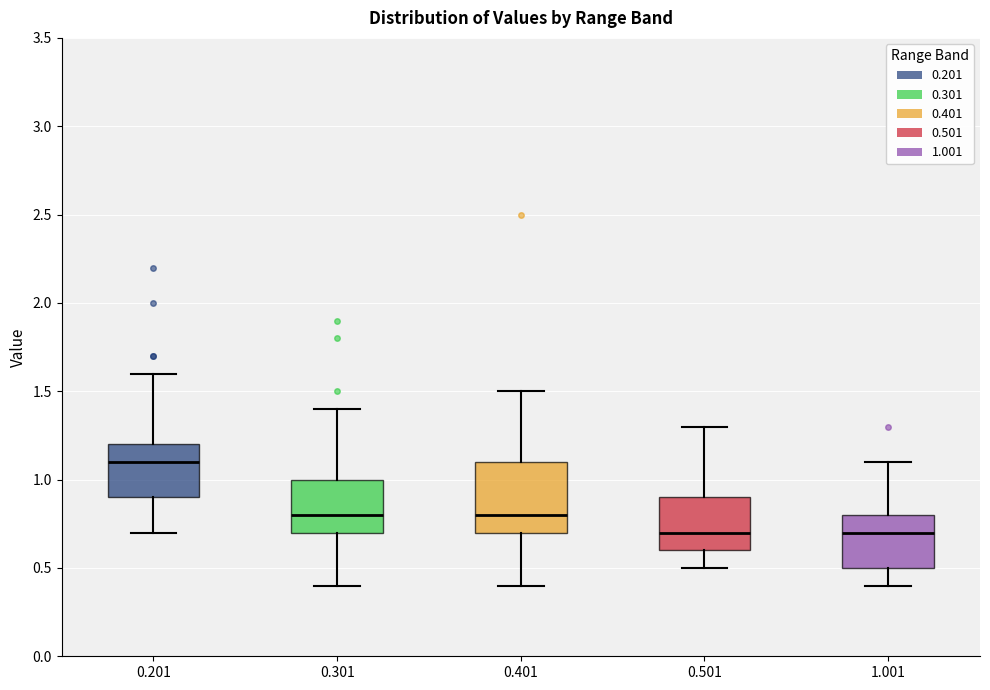

Reading left to right, read every box against the y-axis: the position of its median line, the range the box covers, and the ends of its whiskers. The values are not printed on the chart, so give them approximately, as read against the axis.

0.201: median 1.1, box 0.9 to 1.2, whiskers 0.7 to 1.6
0.301: median 0.8, box 0.7 to 1.0, whiskers 0.4 to 1.4
0.401: median 0.8, box 0.7 to 1.1, whiskers 0.4 to 1.5
0.501: median 0.7, box 0.6 to 0.9, whiskers 0.5 to 1.3
1.001: median 0.7, box 0.5 to 0.8, whiskers 0.4 to 1.1